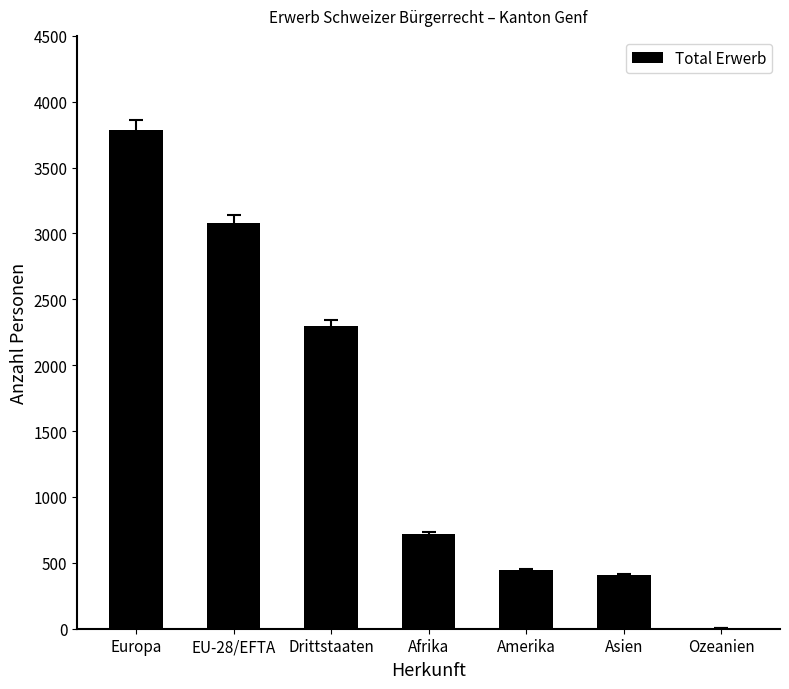

Which label corresponds to the largest value in the chart?

Europa